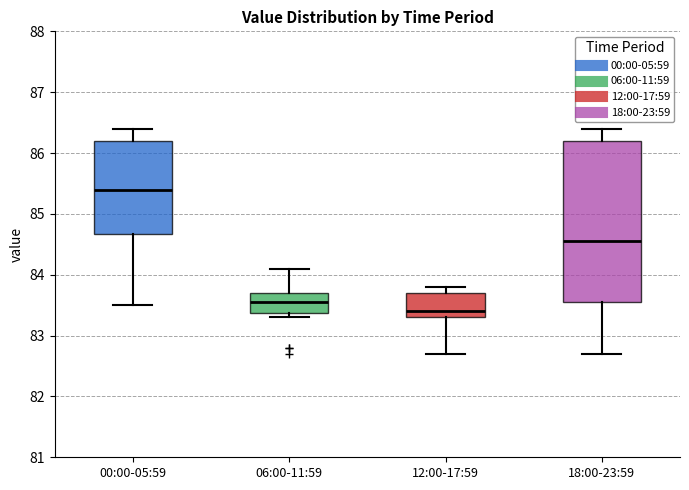

Reading left to right, read every box against the y-axis: the position of its median line, the range the box covers, and the ends of its whiskers. The values are not printed on the chart, so give them approximately, as read against the axis.

00:00-05:59: median 85.4, box 84.7 to 86.2, whiskers 83.5 to 86.4
06:00-11:59: median 83.6, box 83.4 to 83.7, whiskers 83.3 to 84.1
12:00-17:59: median 83.4, box 83.3 to 83.7, whiskers 82.7 to 83.8
18:00-23:59: median 84.6, box 83.6 to 86.2, whiskers 82.7 to 86.4